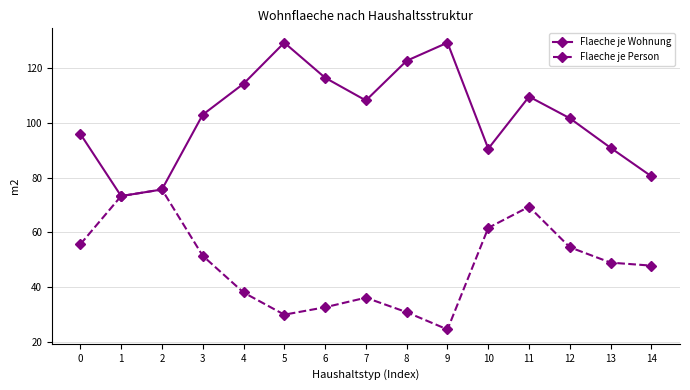

Count the number of data series in this chart.

2